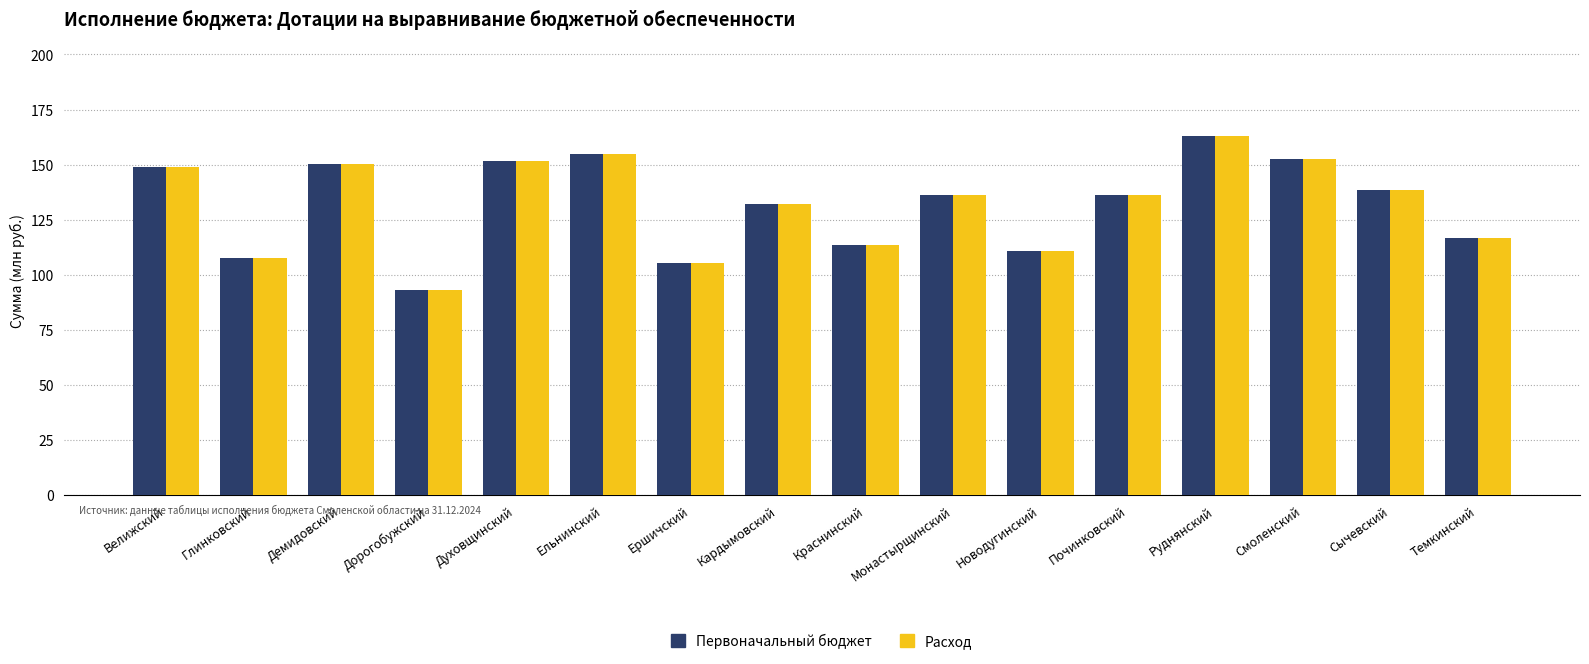

What is the label of the 13th bar from the left?

Руднянский